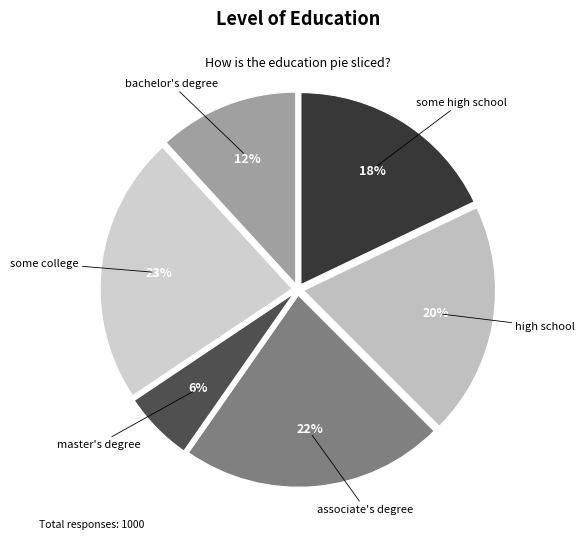

How many slices are in this pie chart?

6